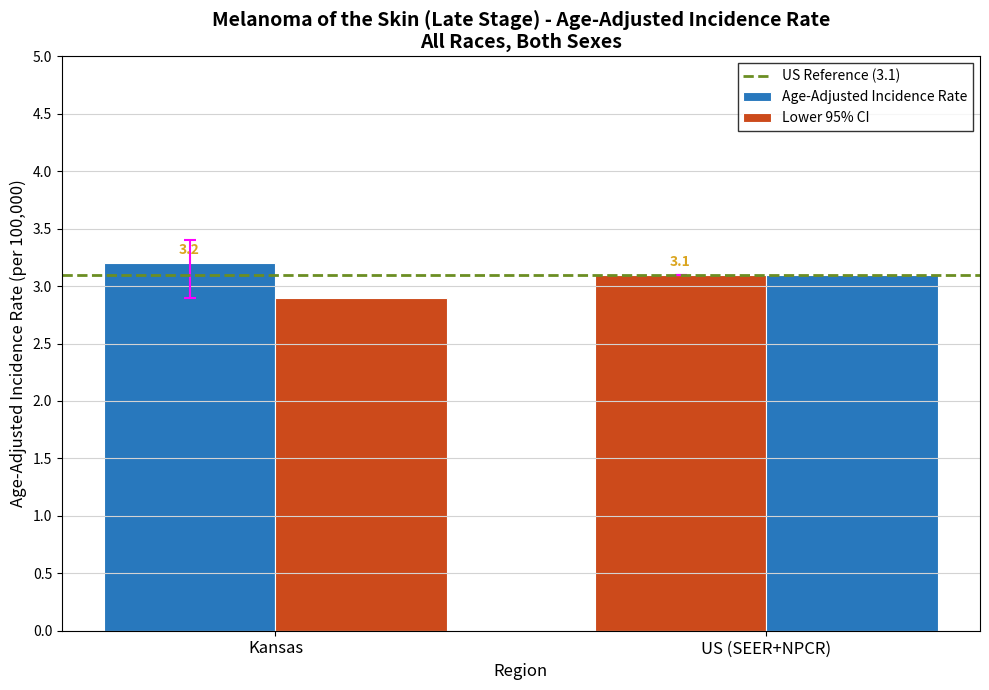

How many bars are there in each group?

2